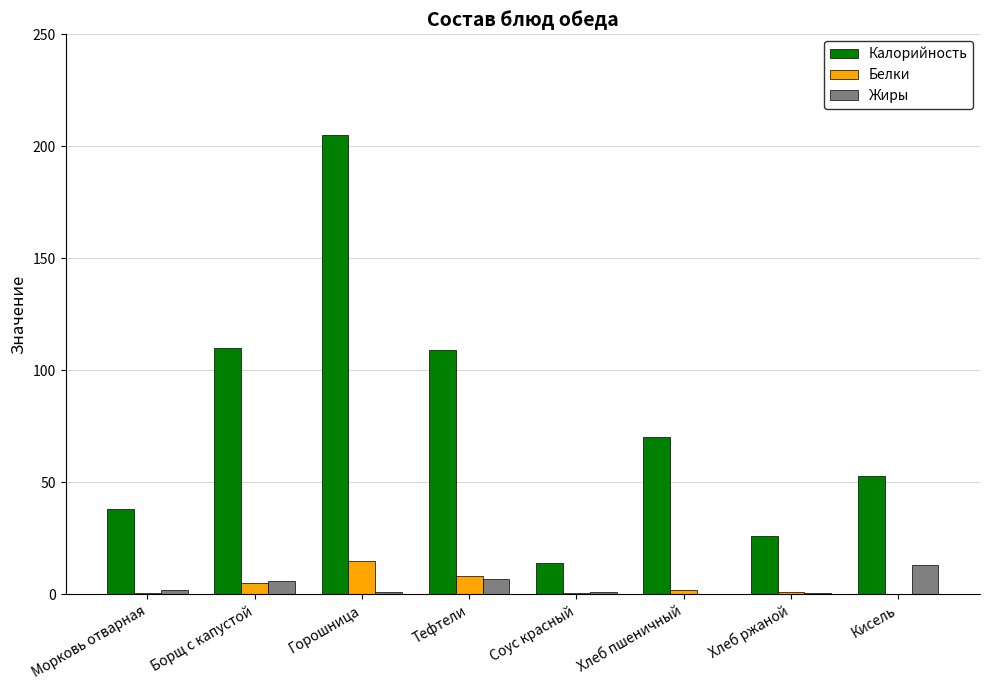

Where does the Белки series first go above 2?

Борщ с капустой